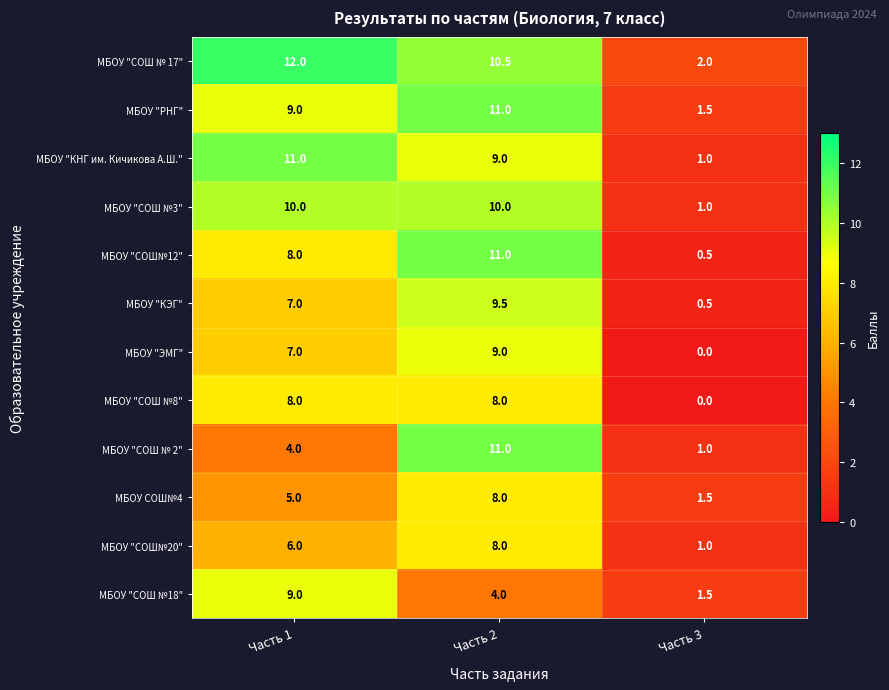

Which series has the largest range (max minus min)?

МБОУ "СОШ№12"